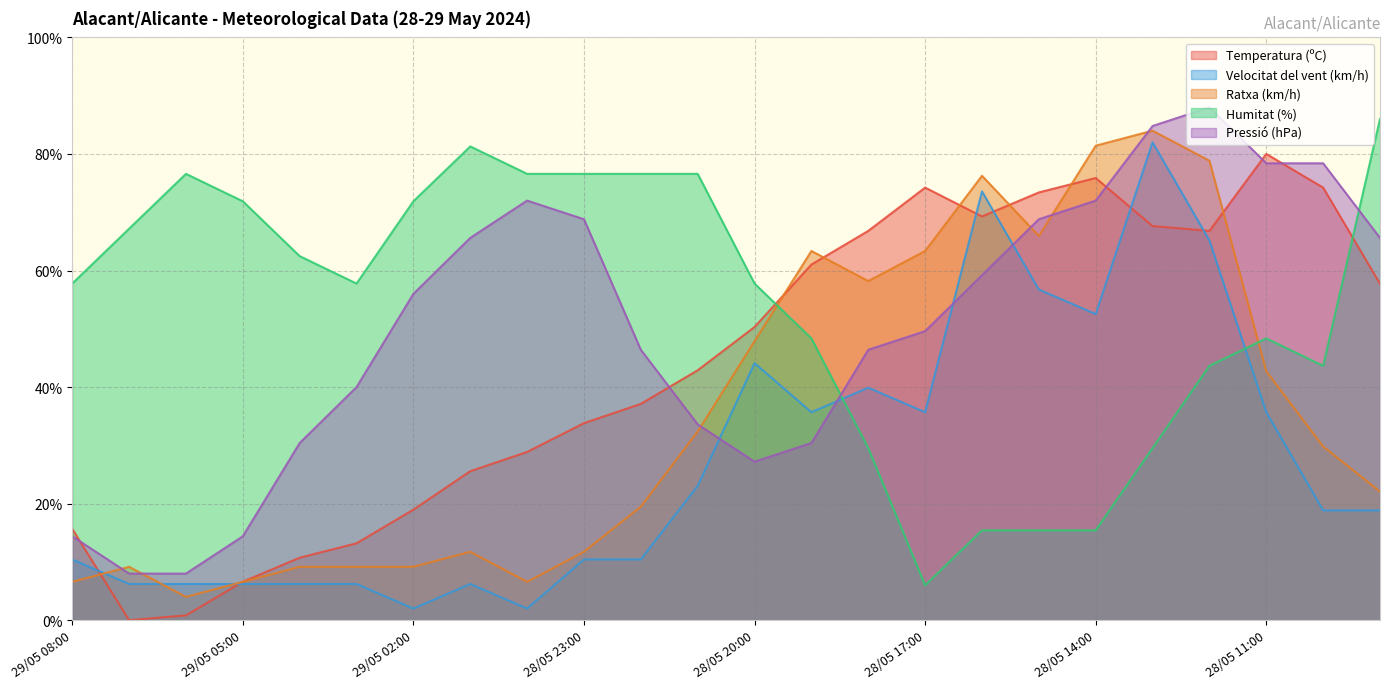

Where does the Temperatura (ºC) series first go above 50?

28/05 20:00